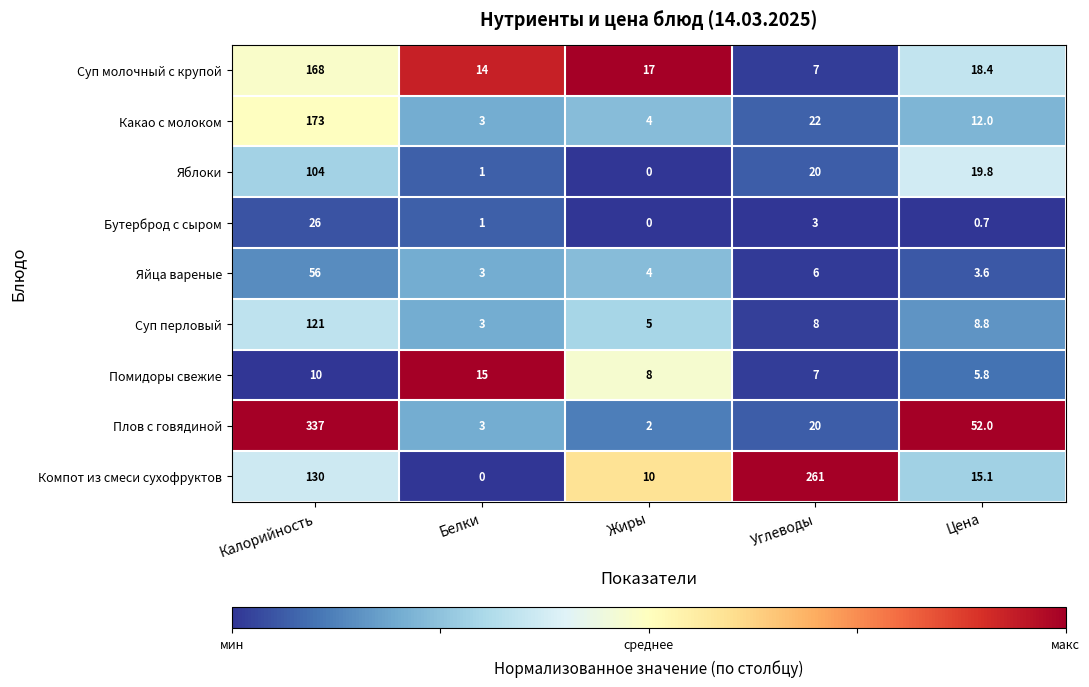

The Плов с говядиной series shows 2.7 at Жиры. True or false?

False